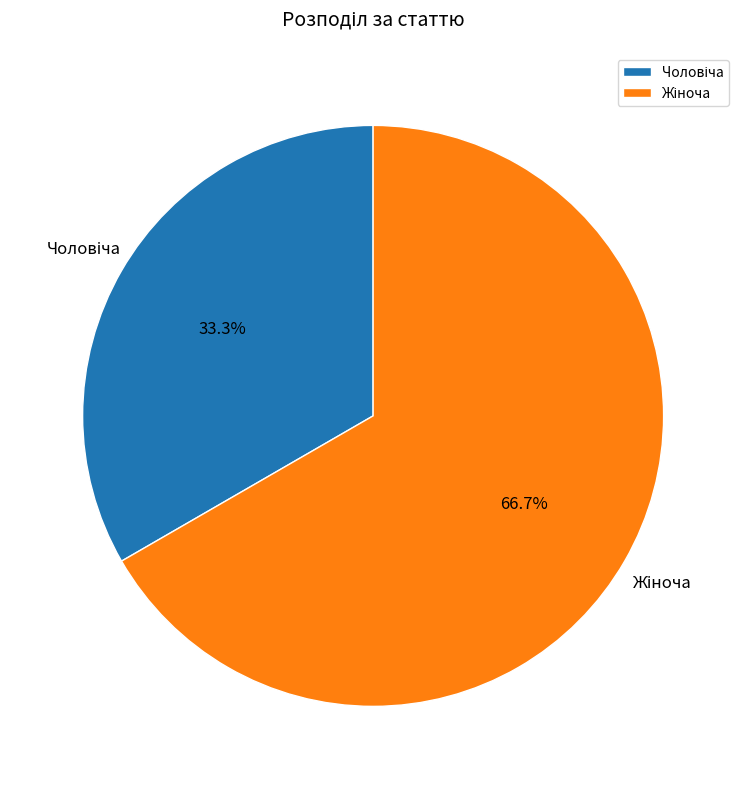

How many slices are in this pie chart?

2